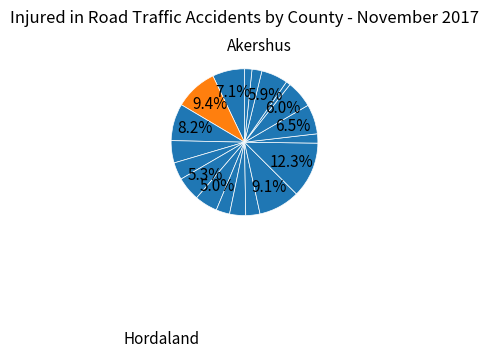

What is the smallest slice in the pie chart?

Nord-Trøndelag